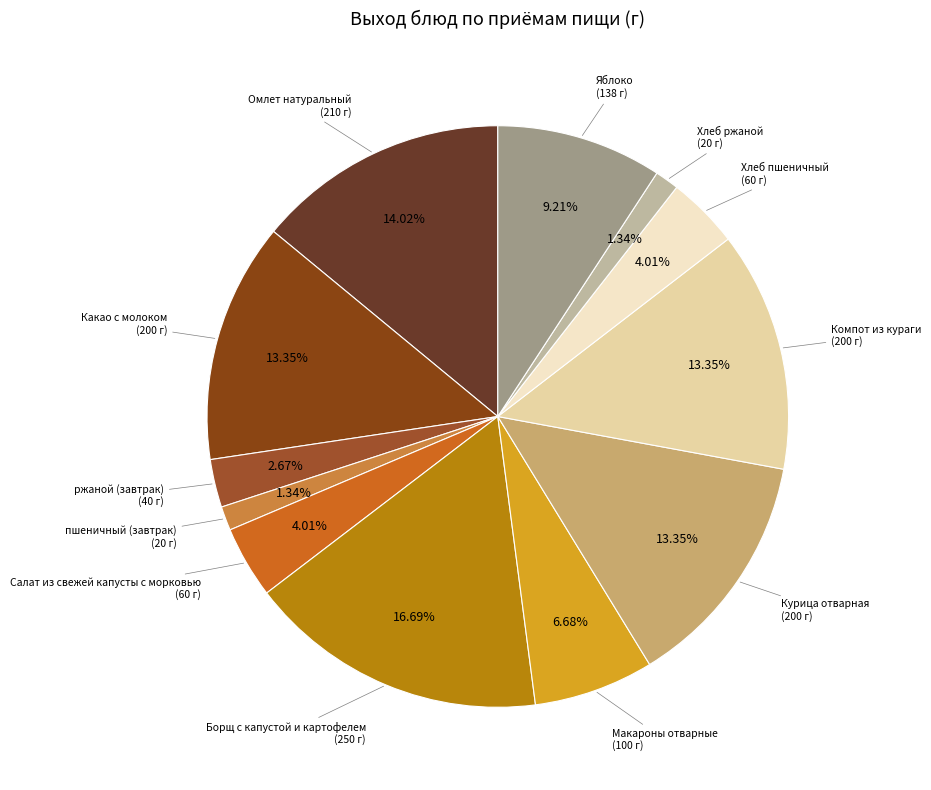

Does Курица отварная account for over 50% of the chart?

No